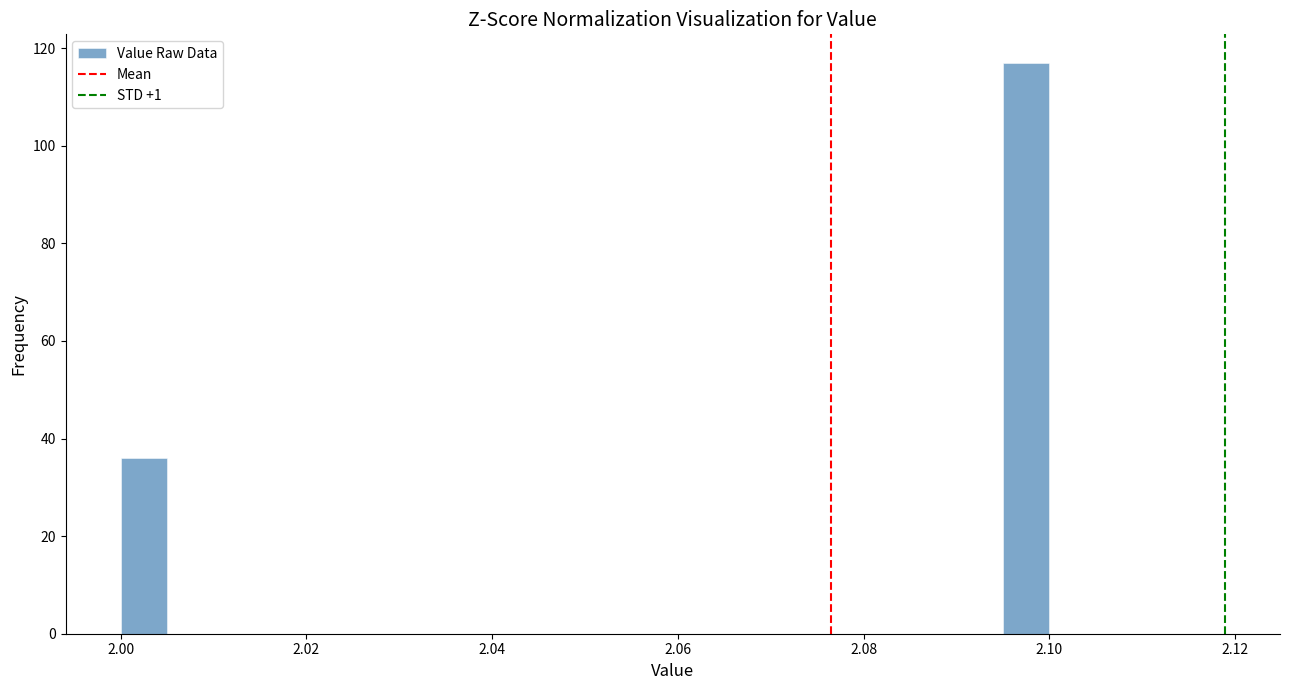

Around what value on the x-axis is the tallest bar? Give the approximate position of its centre, as read against the axis.

2.098